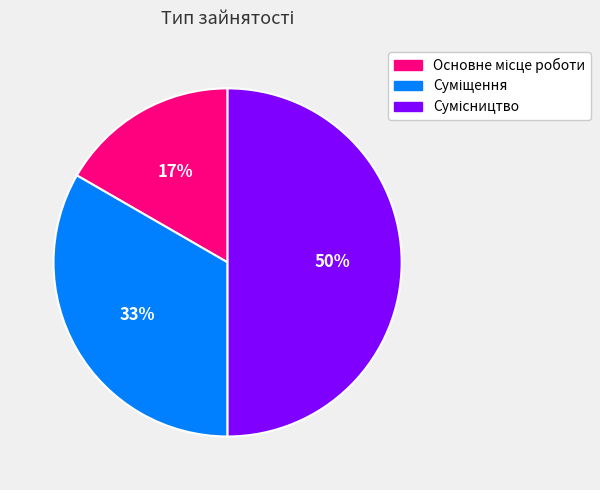

To the nearest percent, what is the average slice percentage?

33%